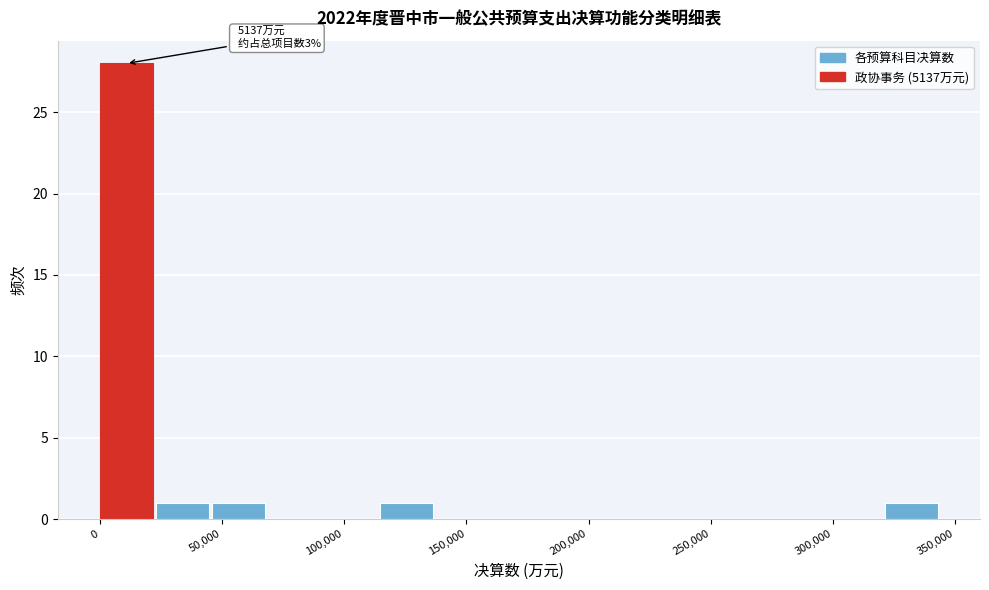

Over which range of the x-axis is the bar tallest?

0 to 25000